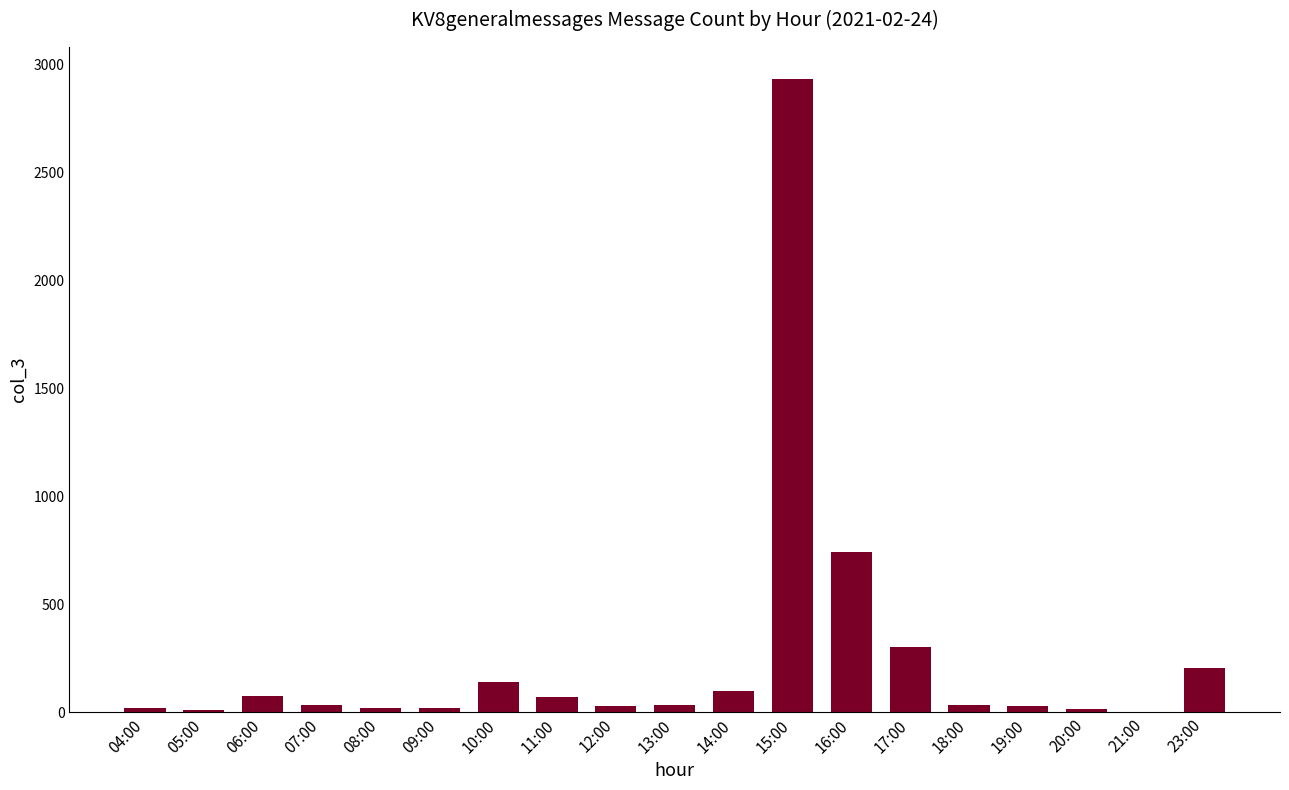

What is the change in value from 11:00 to 17:00?

+232